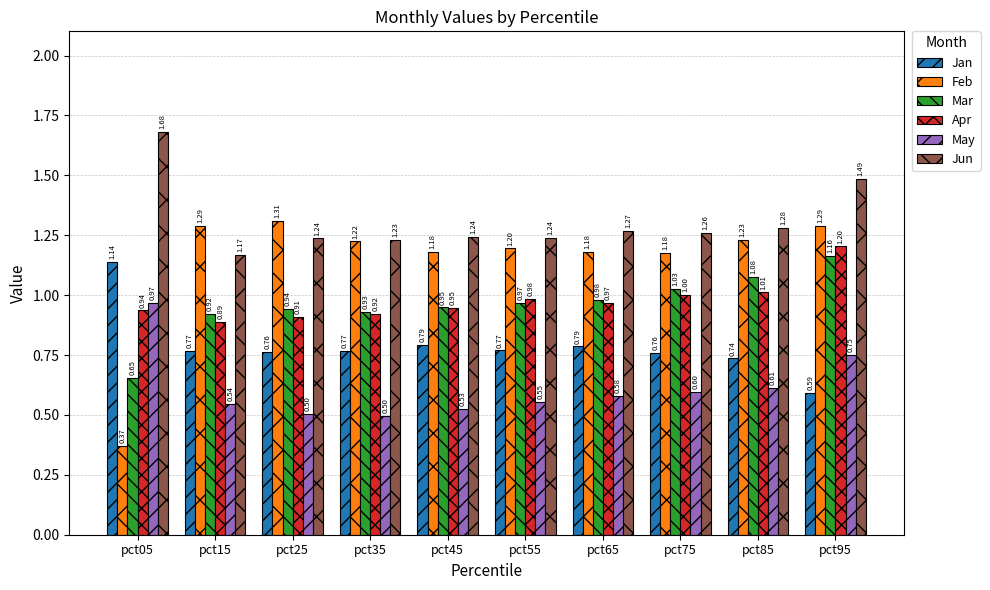

At which label does Mar reach its minimum?

pct05